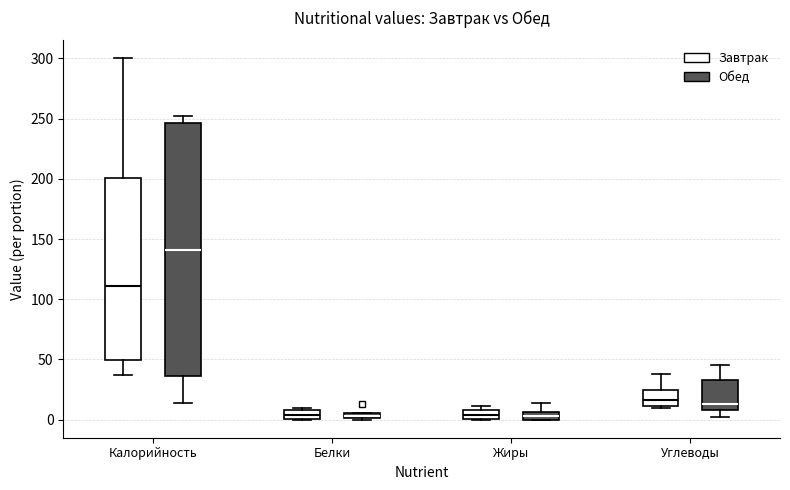

Where is the upper edge of the box for Белки (Обед) on the y-axis? The values are not printed on the chart, so give them approximately, as read against the axis.

5